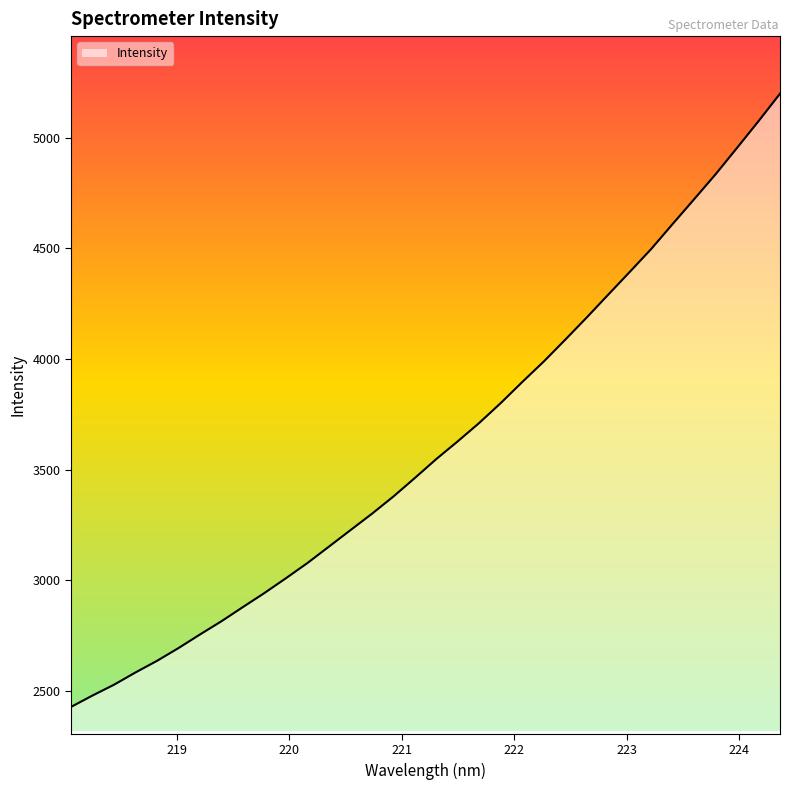

Reading left to right, transcribe all the data shown in this chart.

218.0596=2428.3	218.2508=2479.7	218.442=2528.6	218.6332=2584.1	218.8244=2636.5	219.0156=2694.2	219.2067=2755.7	219.3979=2815.6	219.589=2879.8	219.7801=2943.1	219.9712=3010.0	220.1623=3078.6	220.3533=3152.7	220.5444=3227.1	220.7354=3301.1	220.9264=3379.1	221.1174=3463.0	221.3083=3548.7	221.4993=3628.8	221.6902=3711.9	221.8812=3801.6	222.0721=3896.6	222.263=3989.0	222.4538=4087.6	222.6447=4187.9	222.8355=4290.9	223.0264=4393.4	223.2172=4497.1	223.408=4610.0	223.5987=4721.8	223.7895=4834.6	223.9802=4953.8	224.1709=5074.4	224.3616=5198.4